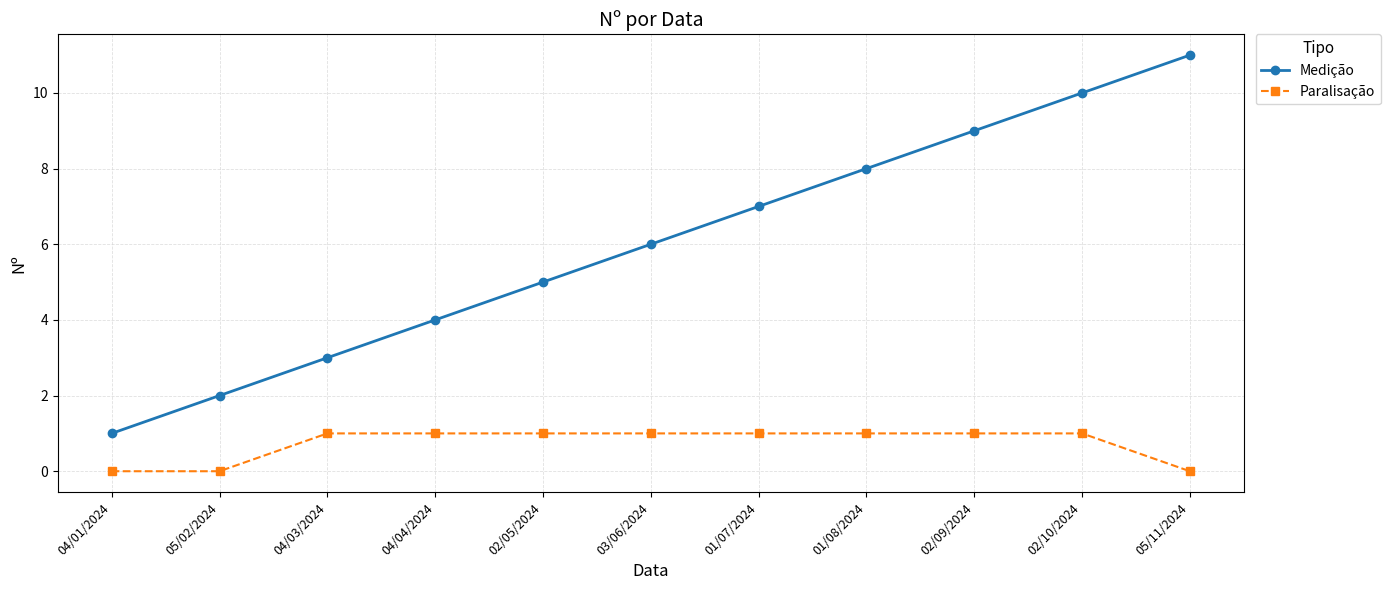

What is the difference between the Medição values at 04/04/2024 and 02/09/2024?

5